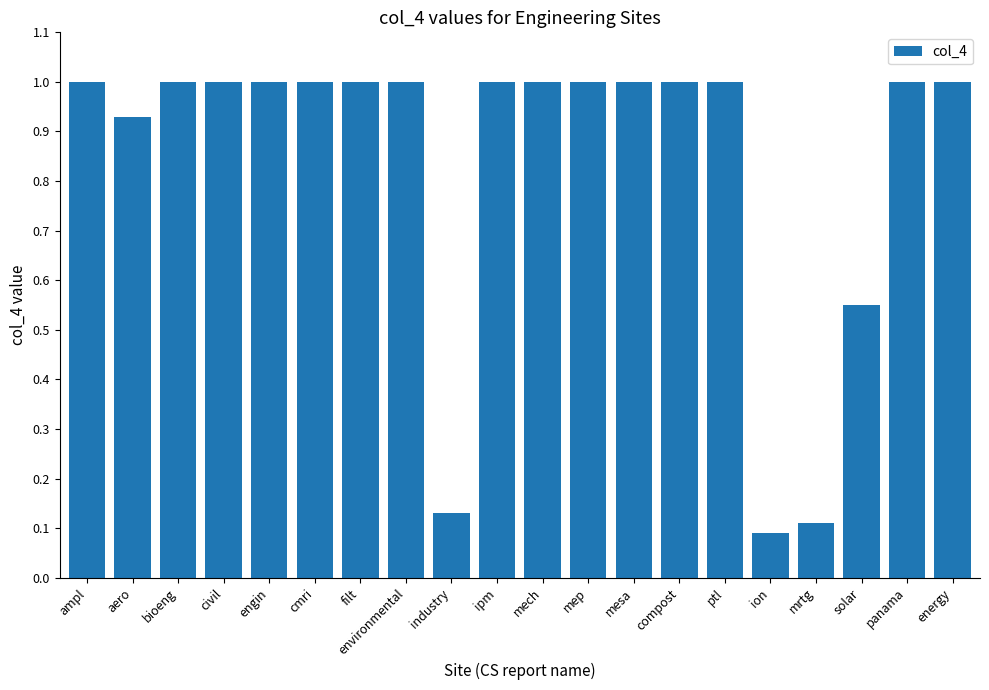

Does the chart contain stacked bars?

No